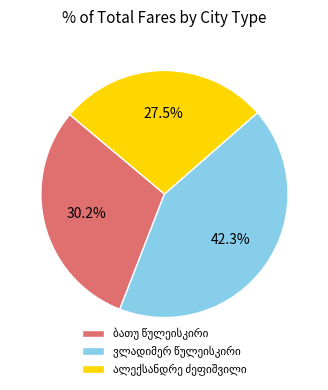

Is there any slice that represents more than half of the pie?

No